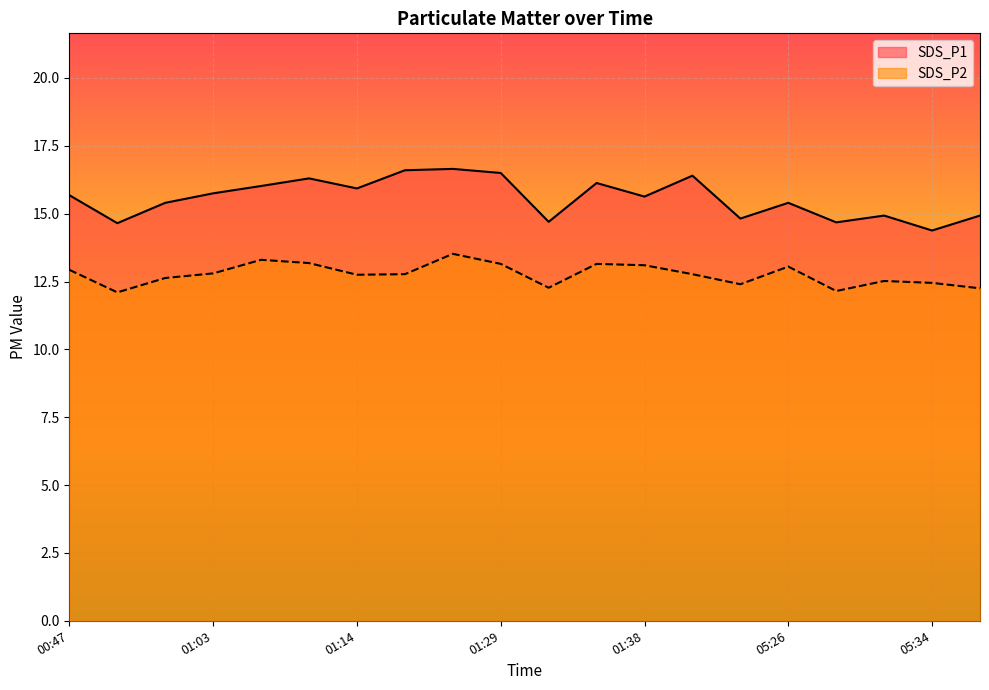

Count the number of data series in this chart.

2